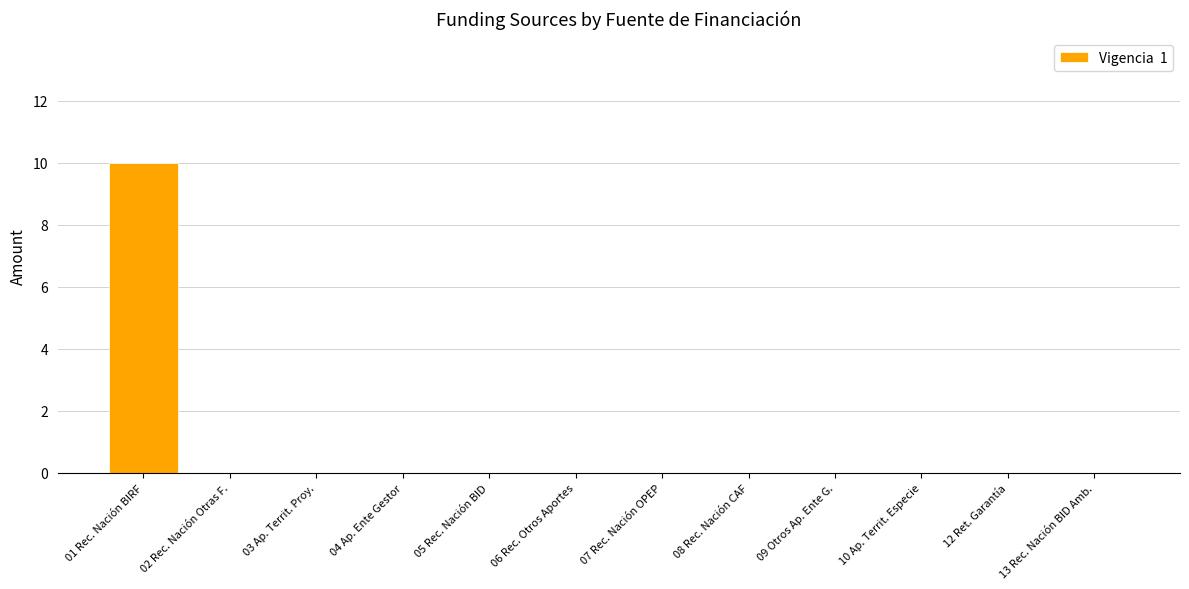

True or false: the data shows 0 at 09 Otros Ap. Ente G..

True